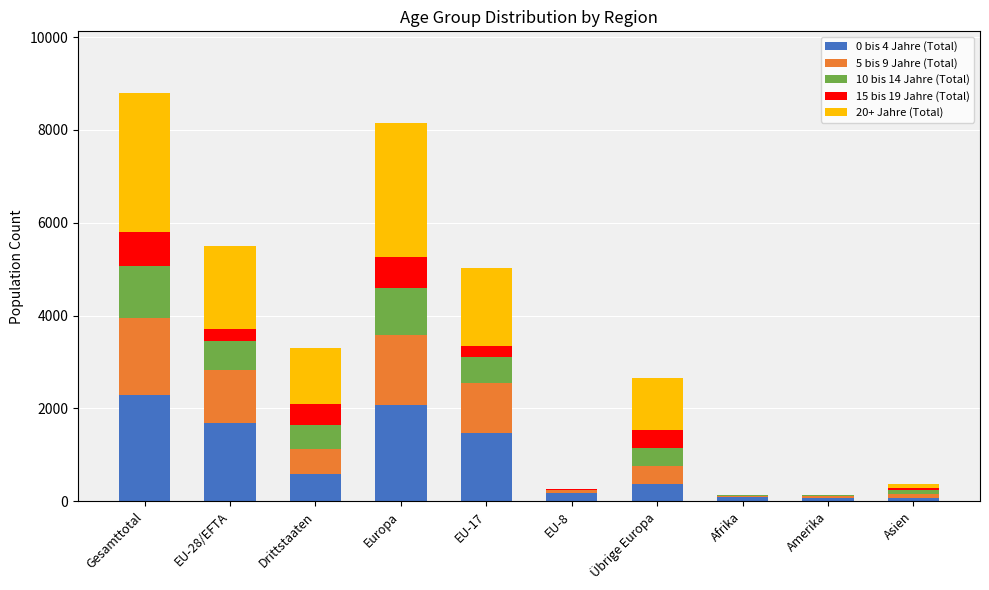

The value of 0 bis 4 Jahre (Total) at Drittstaaten is 588. True or false?

True